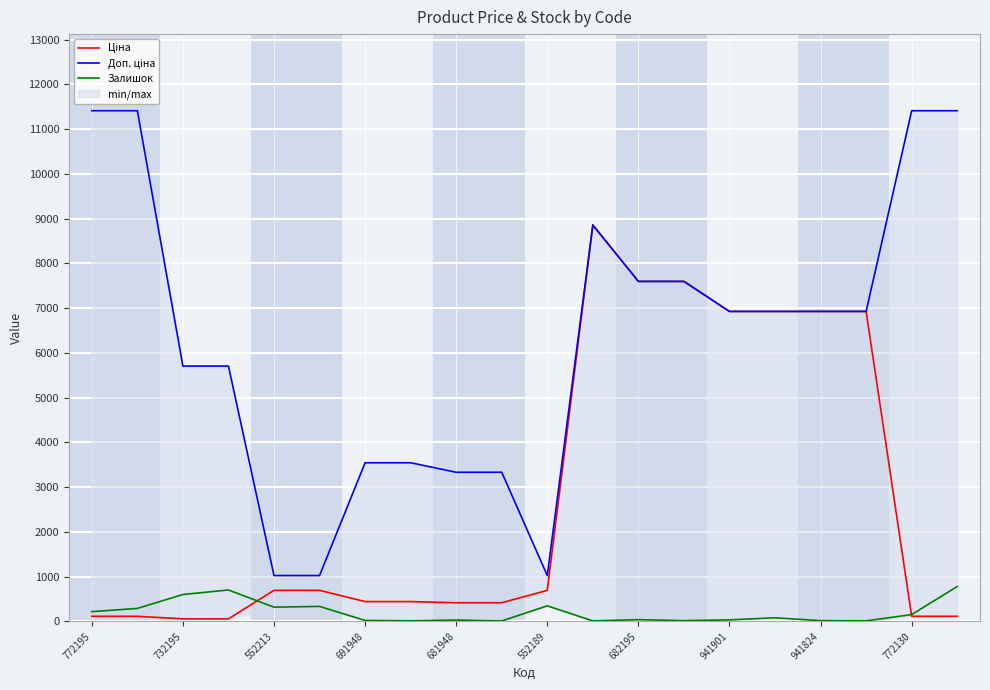

What is the difference between the maximum and minimum values in the Ціна series?

8799.6